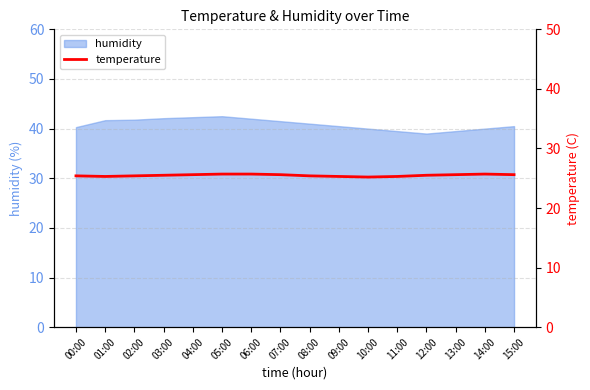

What is the change in value from 04:00 to 12:00?

-0.1